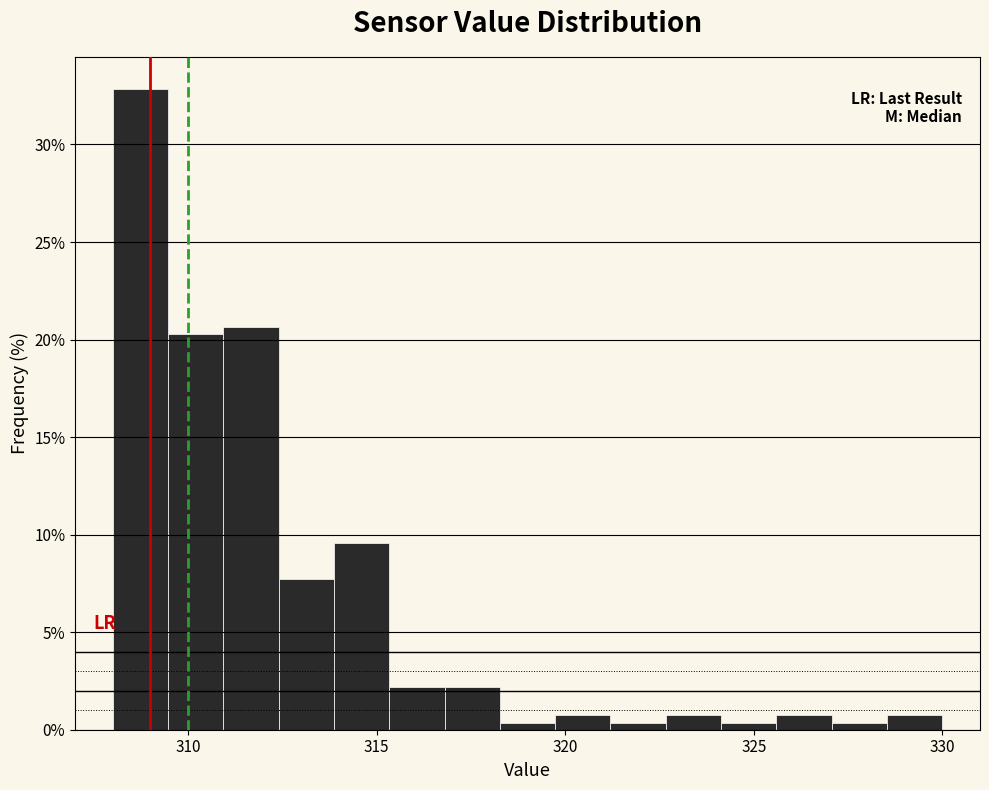

Around what value on the x-axis is the tallest bar? Give the approximate position of its centre, as read against the axis.

308.5